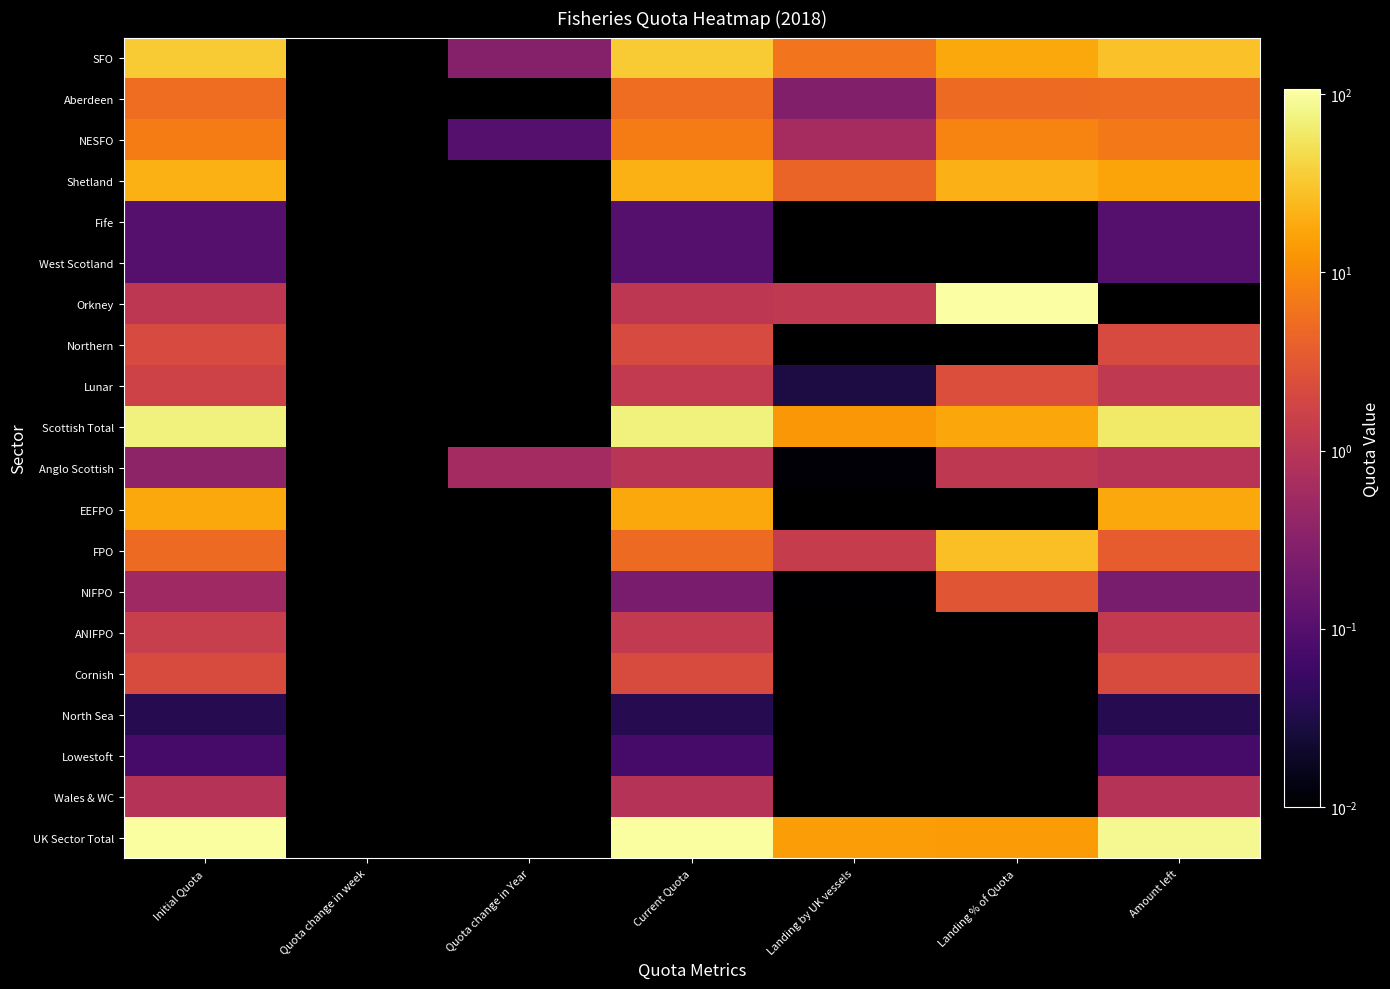

Where is NIFPO nearest to the value 1?

Initial Quota